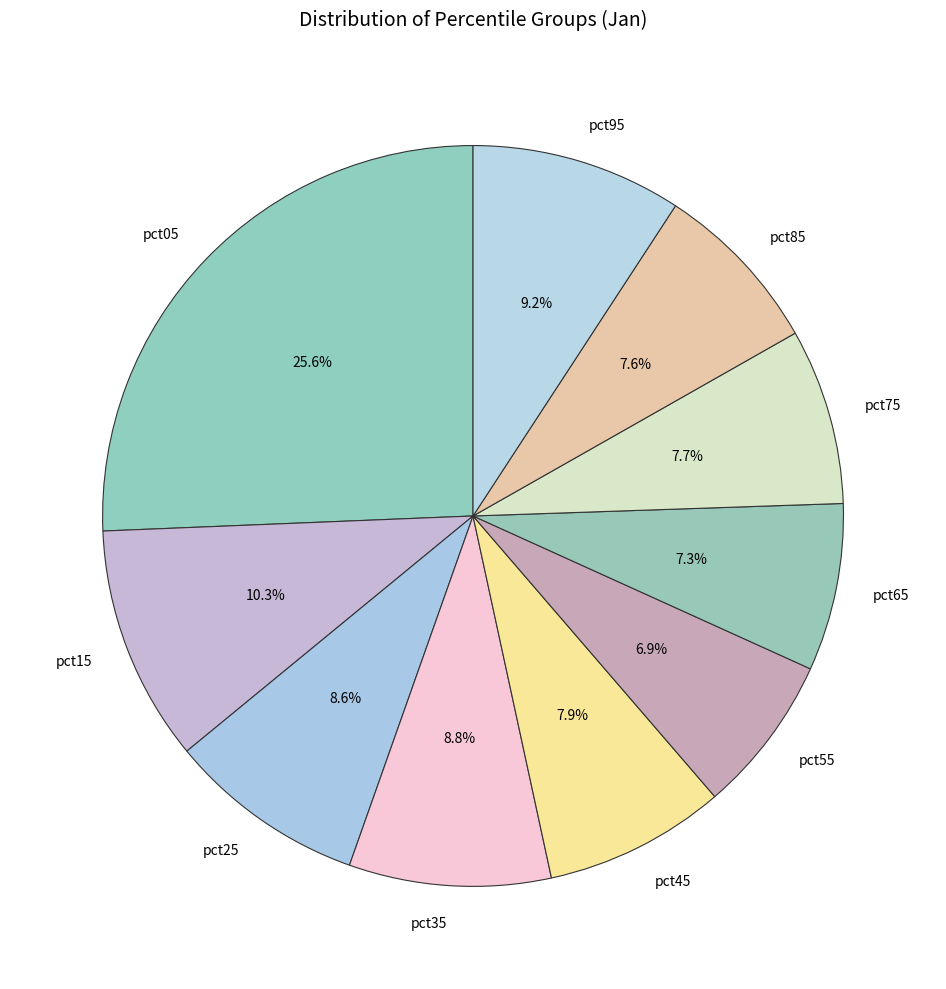

To the nearest percent, what is the difference between the pct05 and pct85 slice percentages?

18%